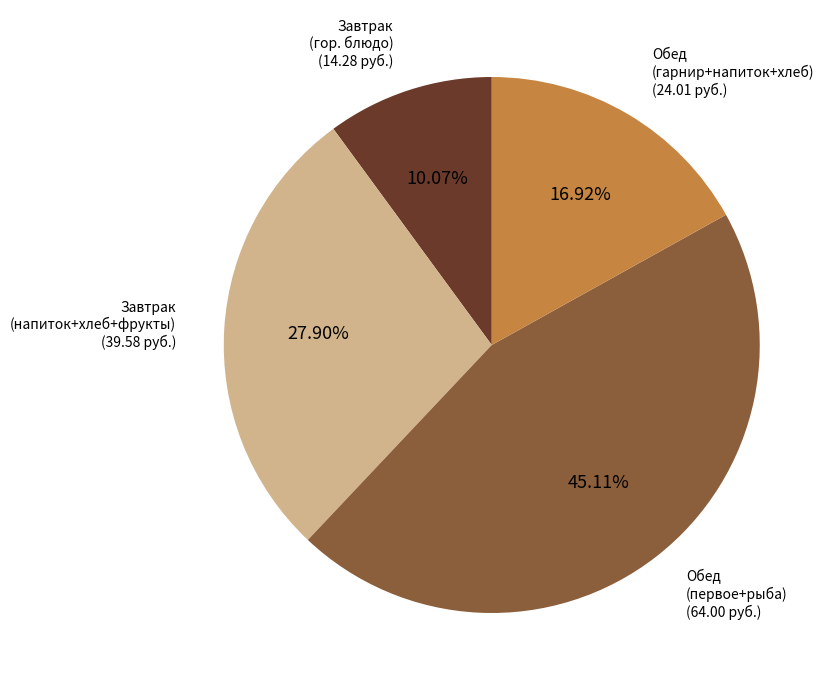

Is there a majority slice in this chart?

No